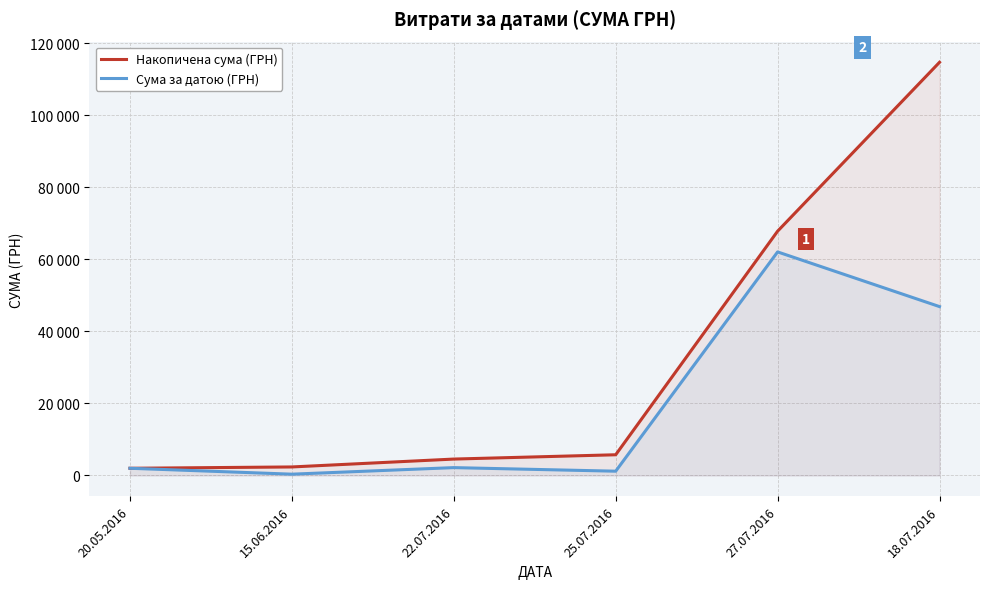

How many lines are shown in the chart?

2